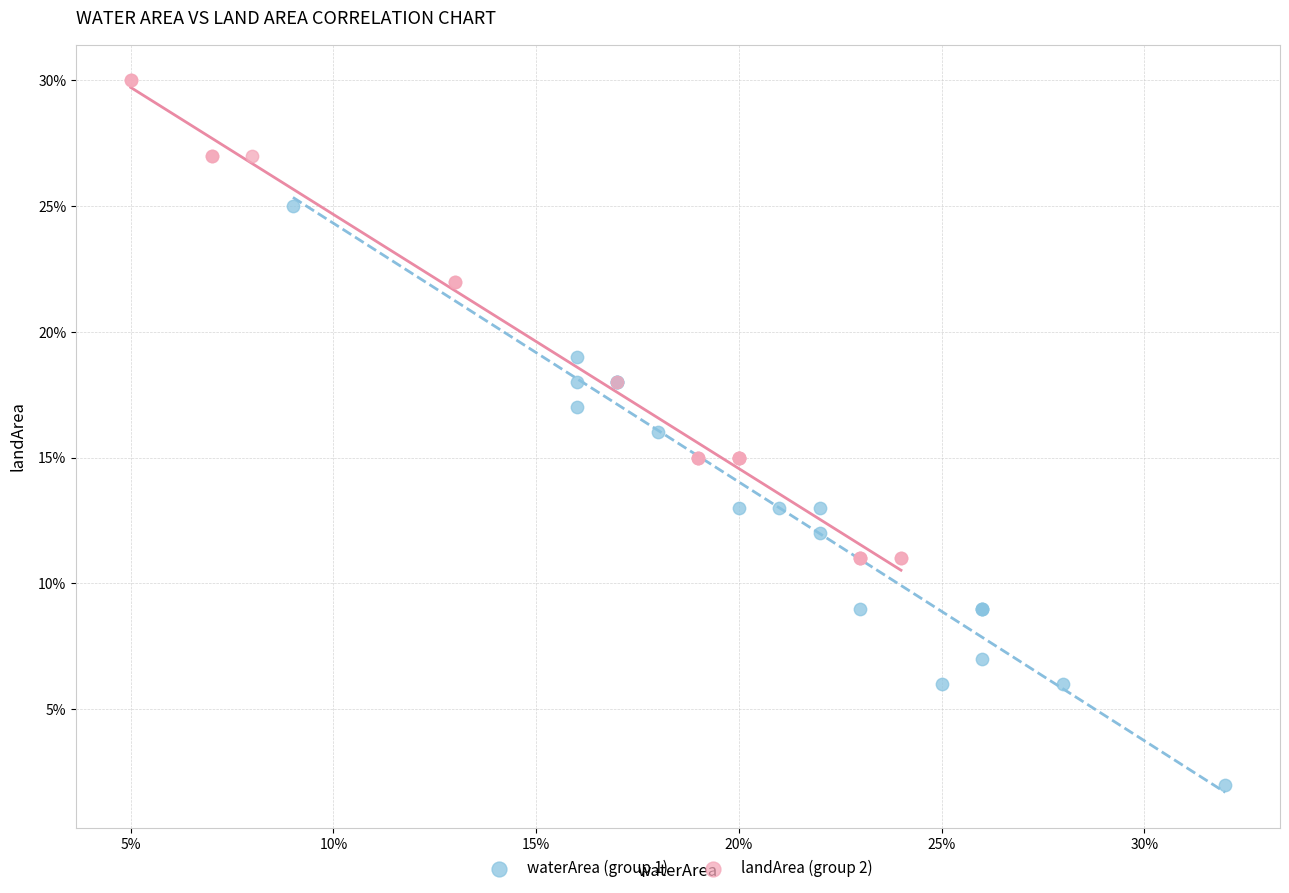

Which series contains the lowest Y value?

waterArea (group 1)